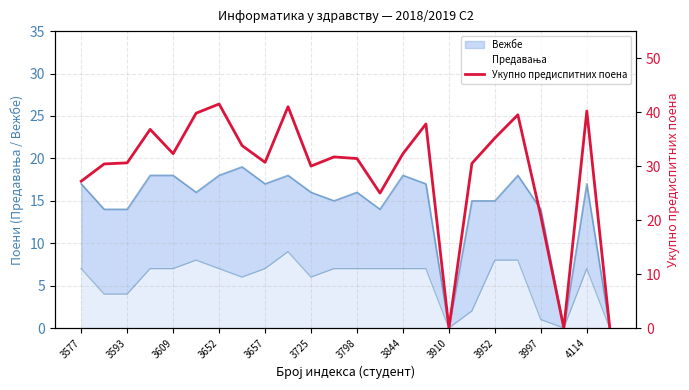

What is the value of the 8th point from the left?

33.8